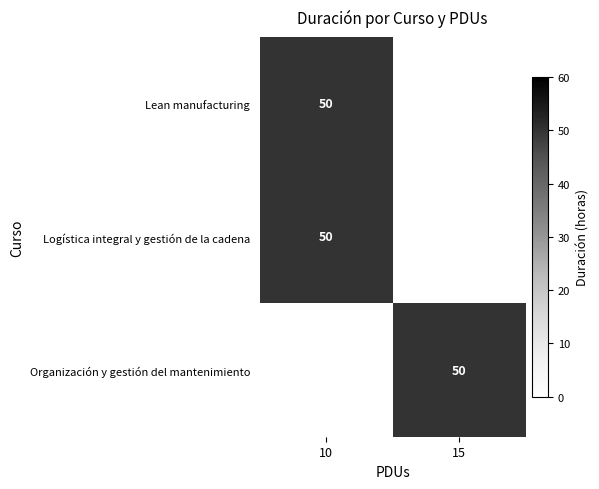

What value does the row_0 series have at 10, to the nearest 10?

50